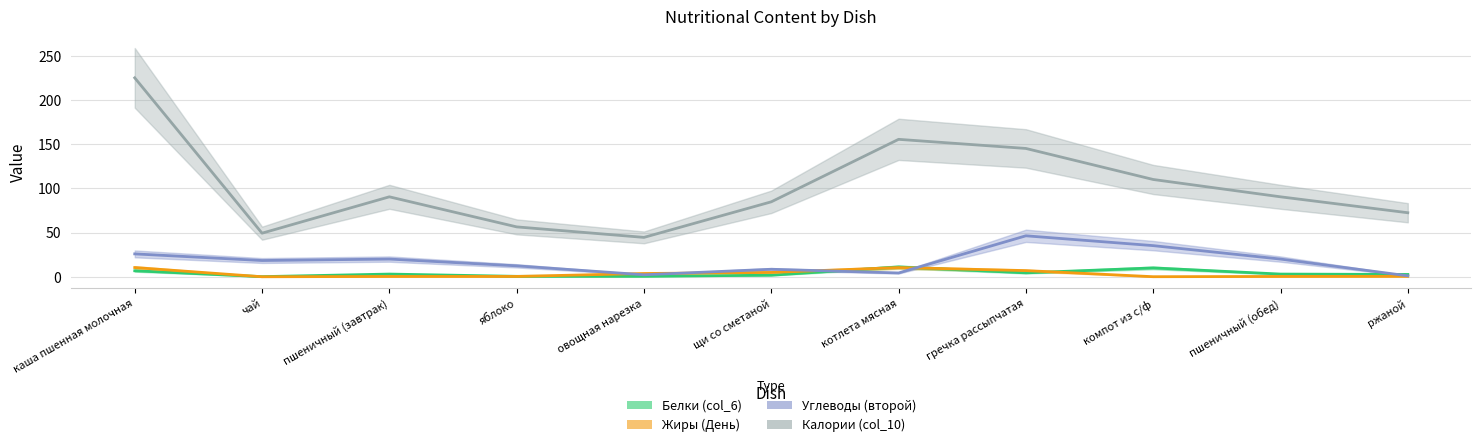

What position from the left is каша пшенная молочная?

1